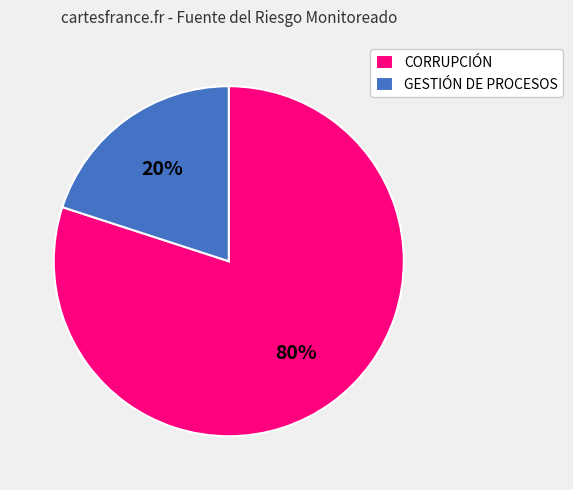

Combined, do CORRUPCIÓN and GESTIÓN DE PROCESOS account for over 50%?

Yes